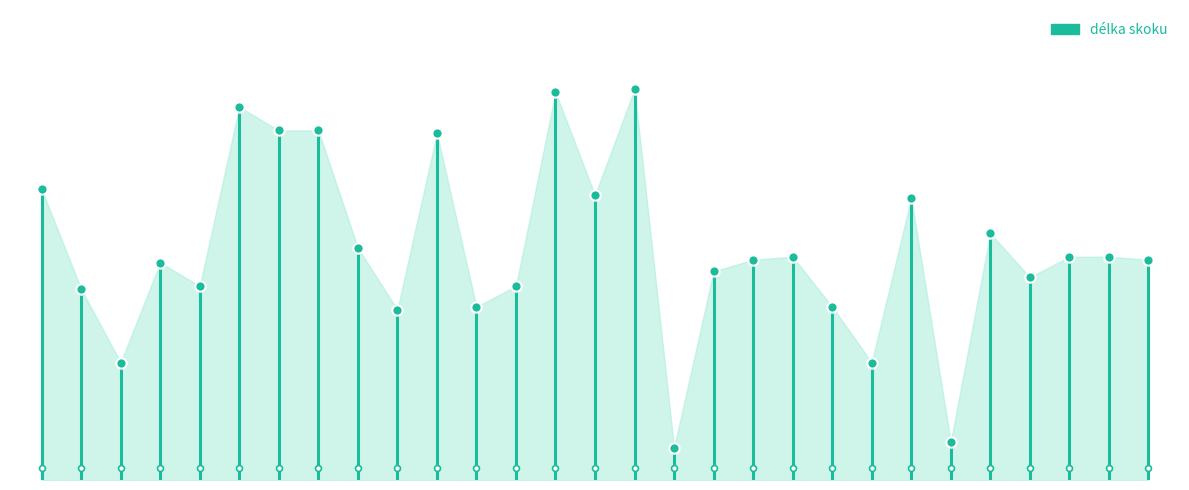

Between 32 and 17, which is larger?

17